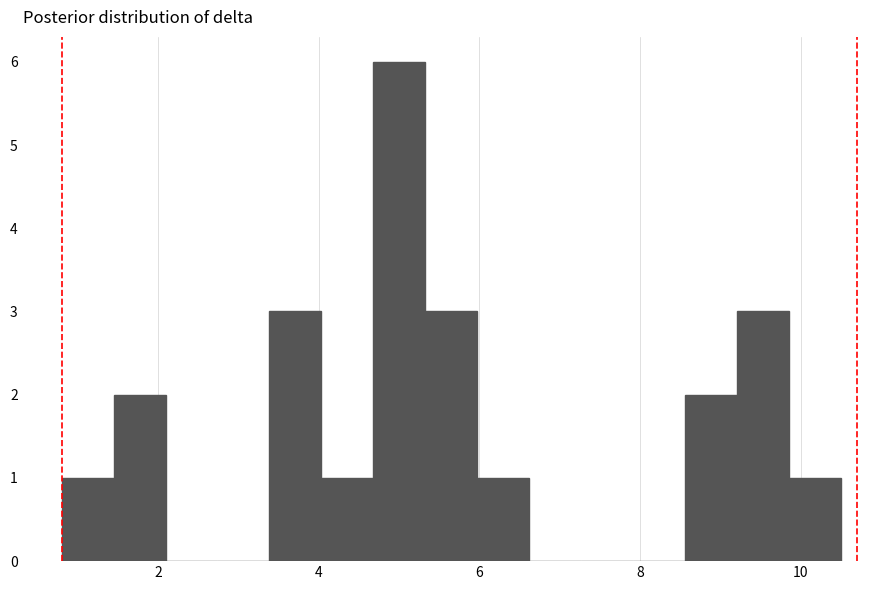

Around what value on the x-axis is the tallest bar? Give the approximate position of its centre, as read against the axis.

5.0